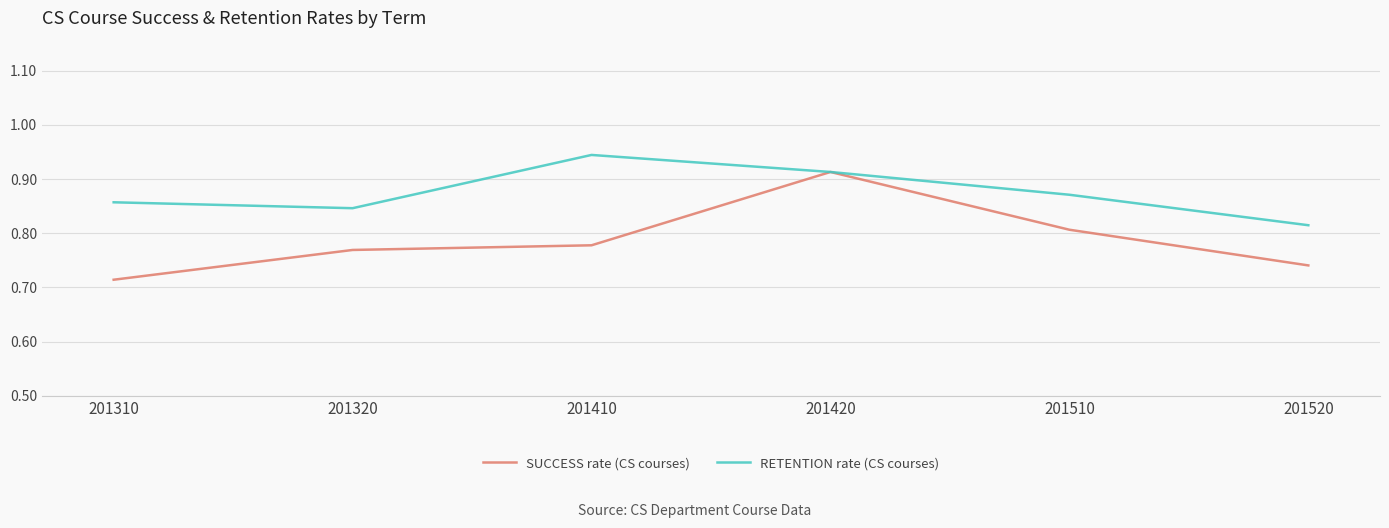

Does the chart display data point markers on the line(s)?

No